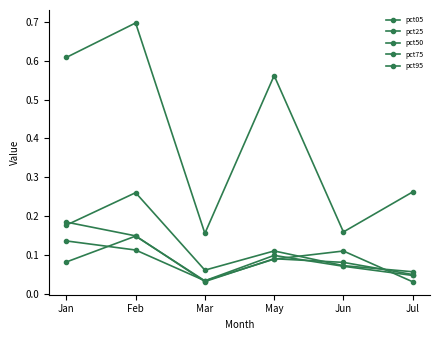

List the labels in order of pct25 value, smallest first.

Mar, Jul, Jun, May, Feb, Jan